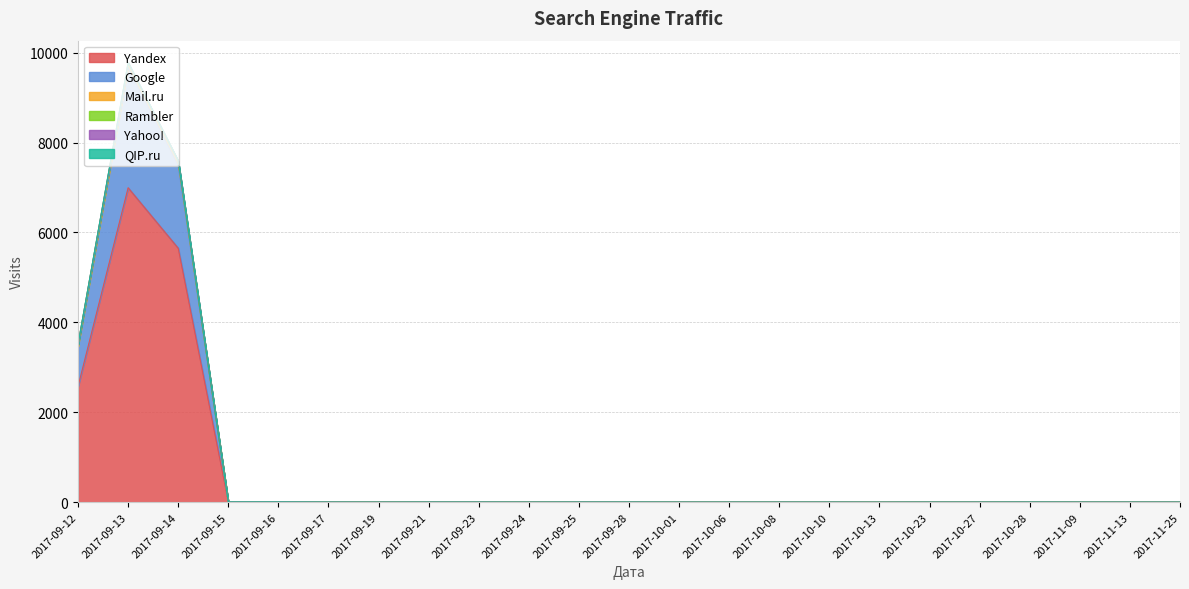

Is it true that Mail.ru equals 0 at 2017-11-25?

False